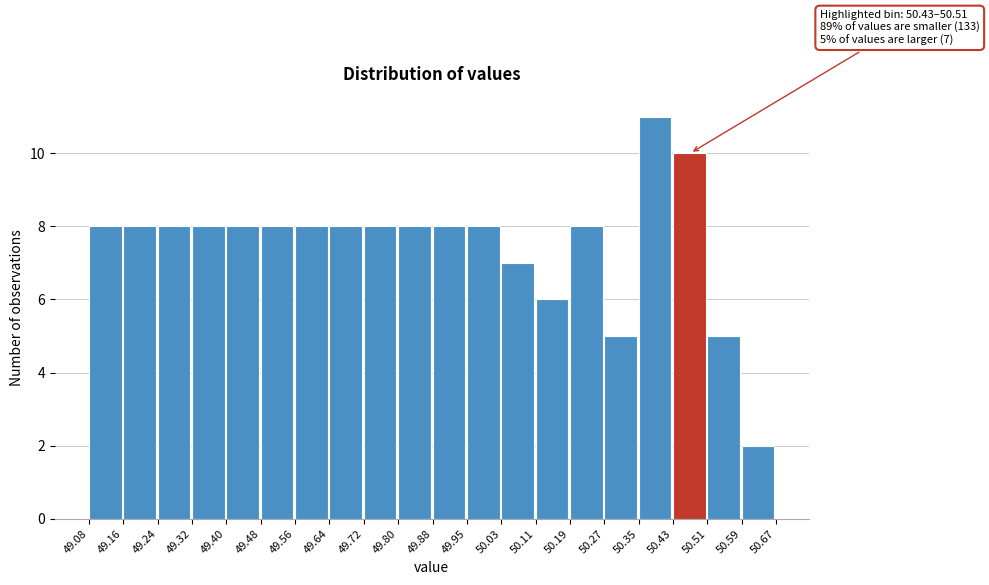

Over which range of the x-axis is the bar tallest?

50.35 to 50.43